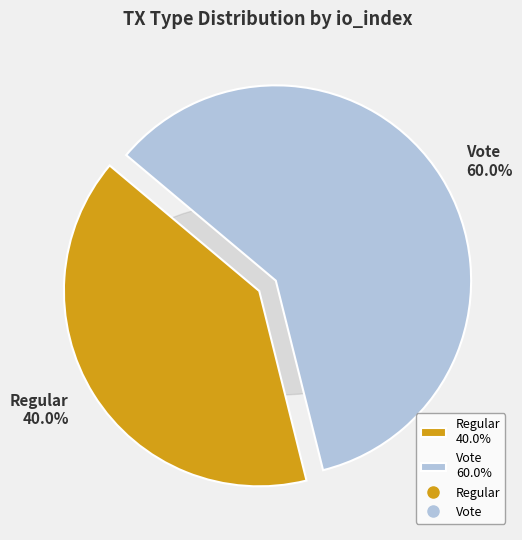

Rank the categories by value from highest to lowest.

Vote, Regular